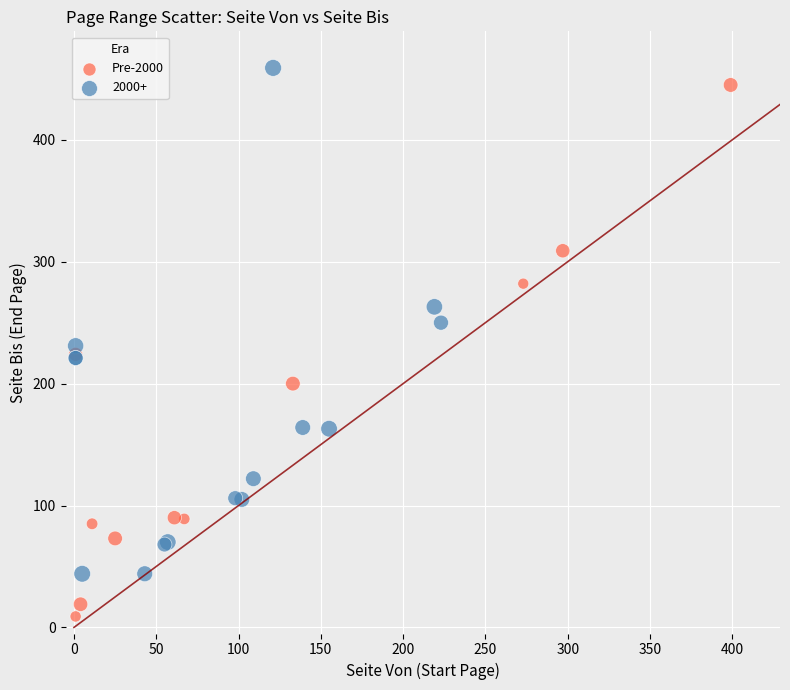

Which series reaches the minimum Y coordinate?

Pre-2000